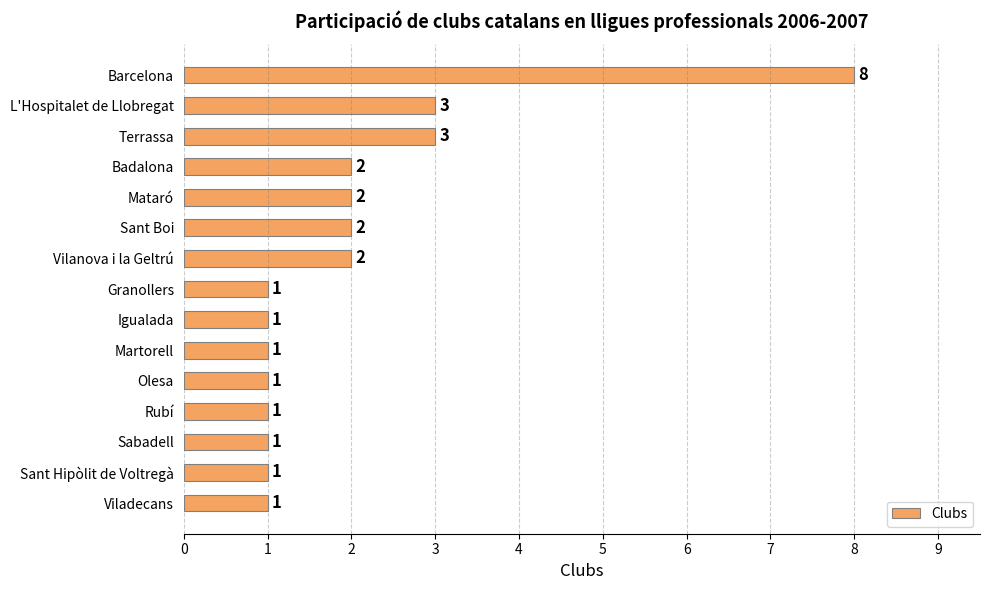

What is the minimum value shown in the chart?

1